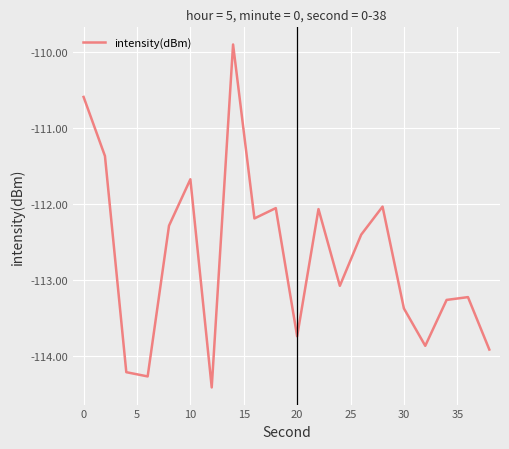

What is the difference between the maximum and minimum values?

4.5